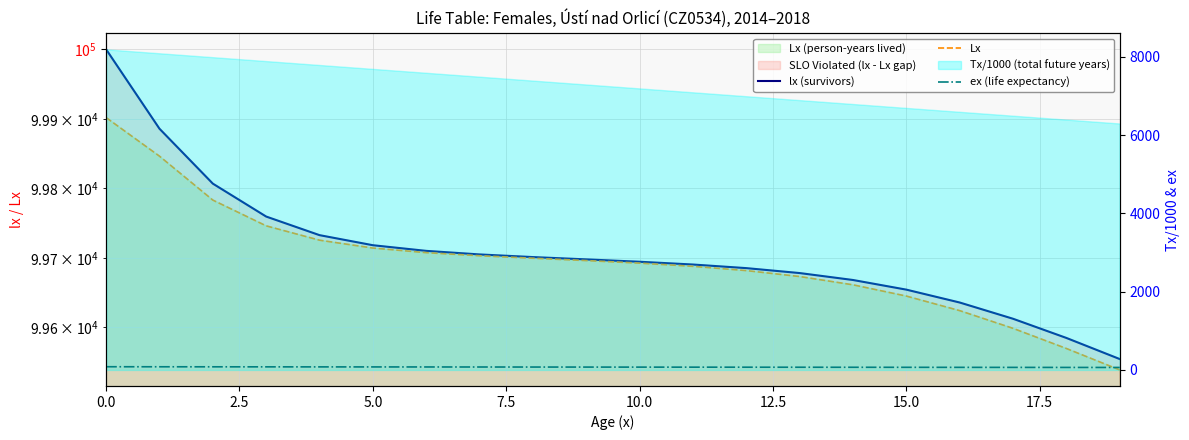

What is the minimum value shown in the chart?

63.2